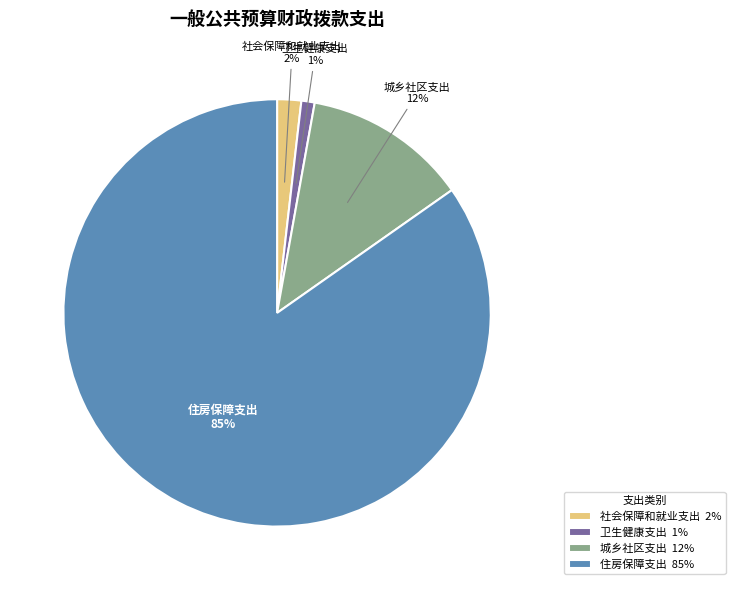

To the nearest percent, what is the difference between the largest and smallest slice percentages?

84%